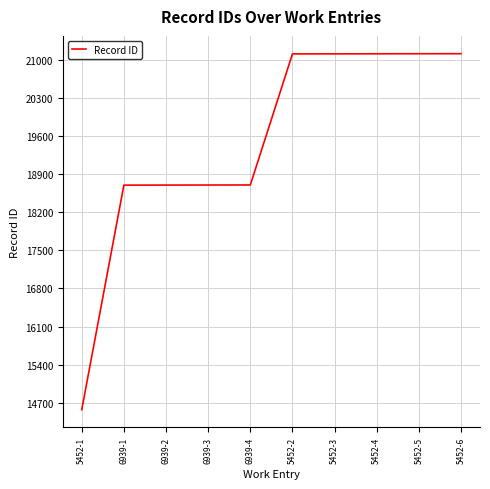

How many lines are shown in the chart?

1